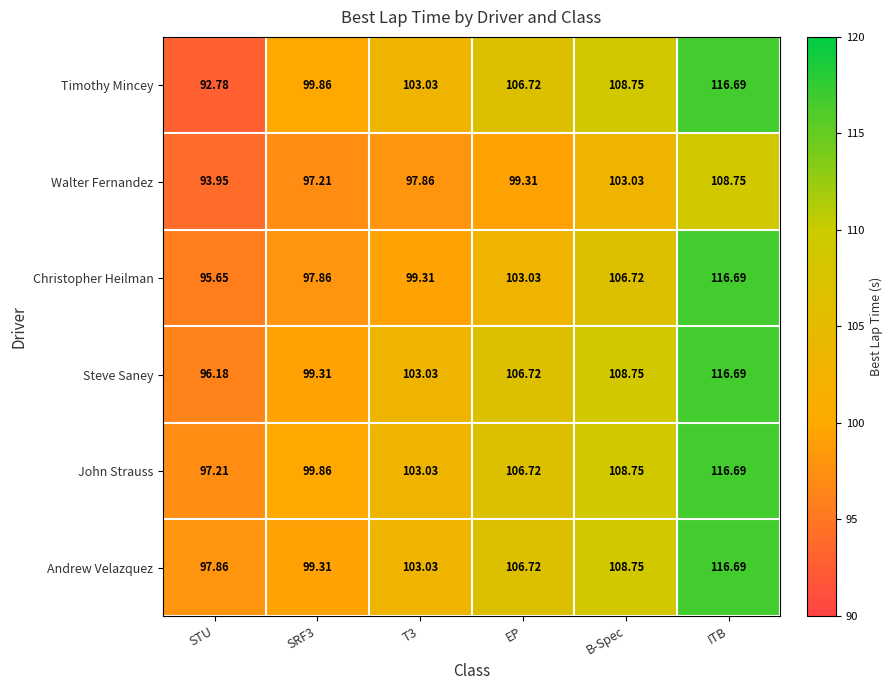

Where is John Strauss nearest to the value 106?

EP